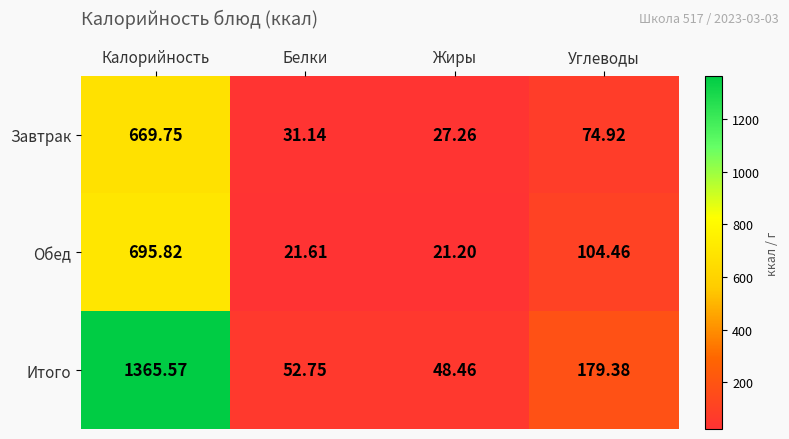

Which category has the lowest value in the Завтрак series?

Жиры